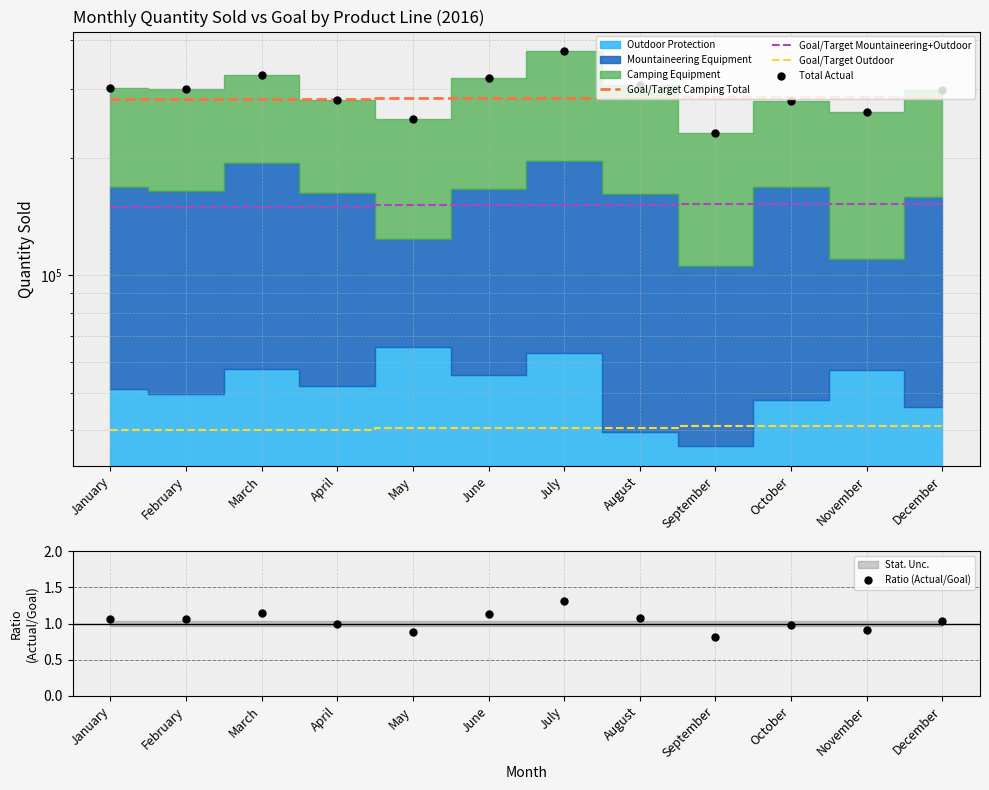

What is the smallest value displayed?

0.8